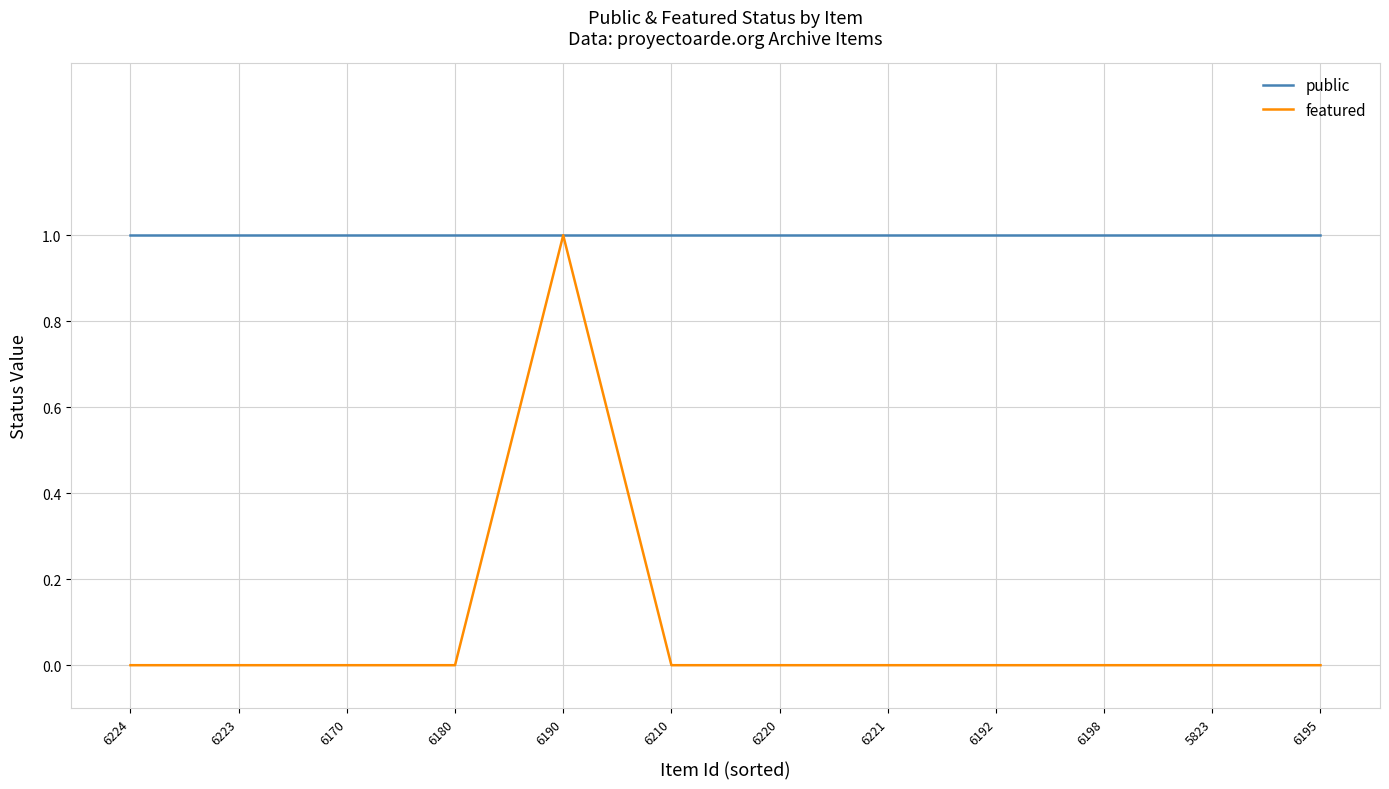

At how many categories does at least one series exceed 0?

12